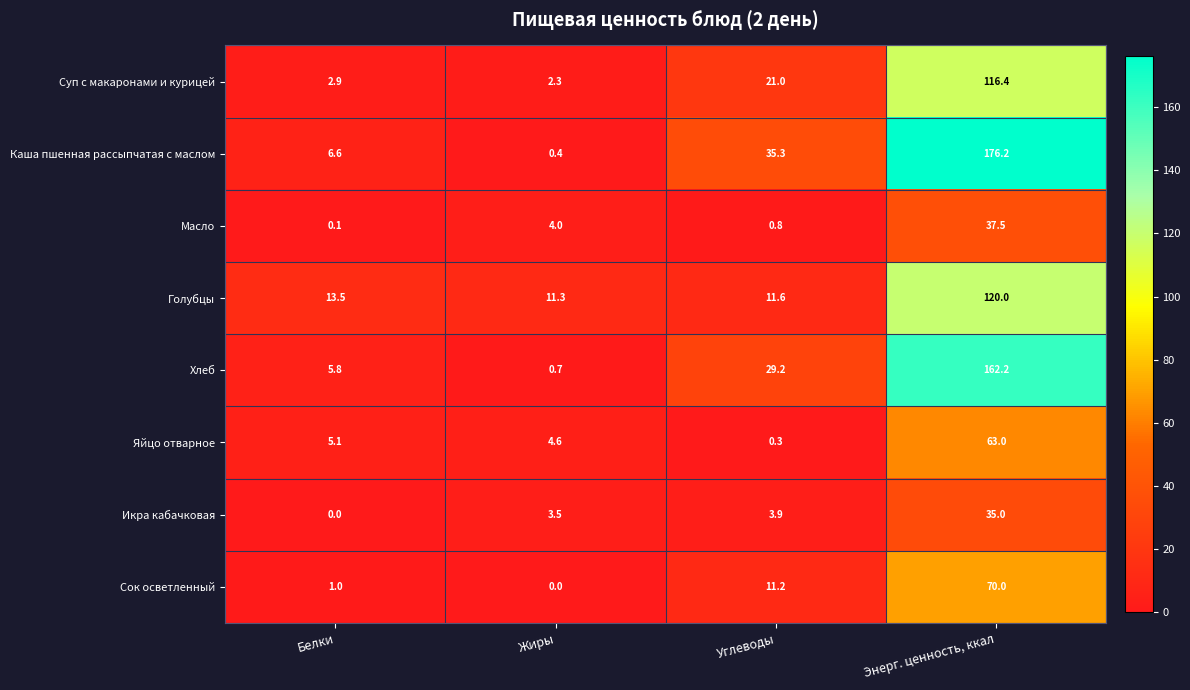

What is the sum of all Голубцы values?

156.4